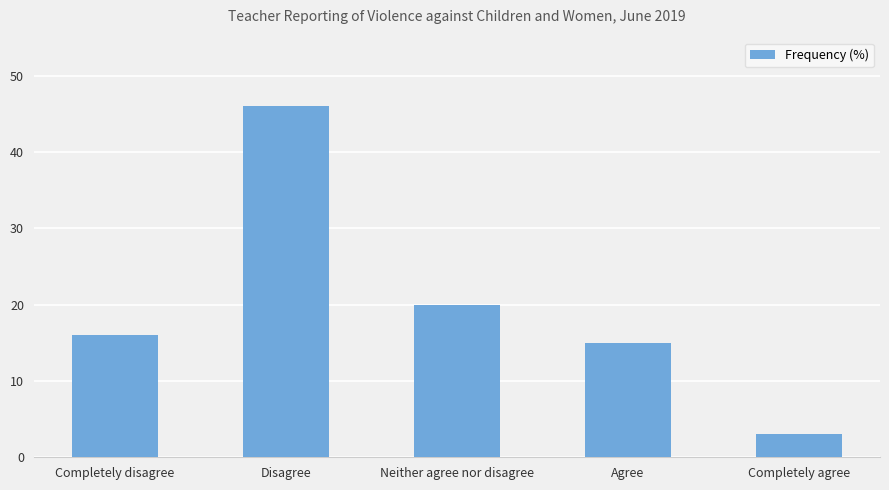

What position from the left is Agree?

4